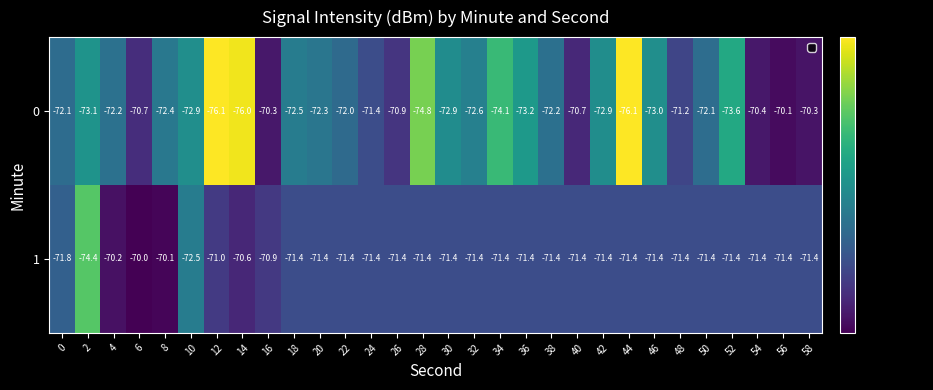

What is the sum of the 1 values at 46 and 20?

-142.8